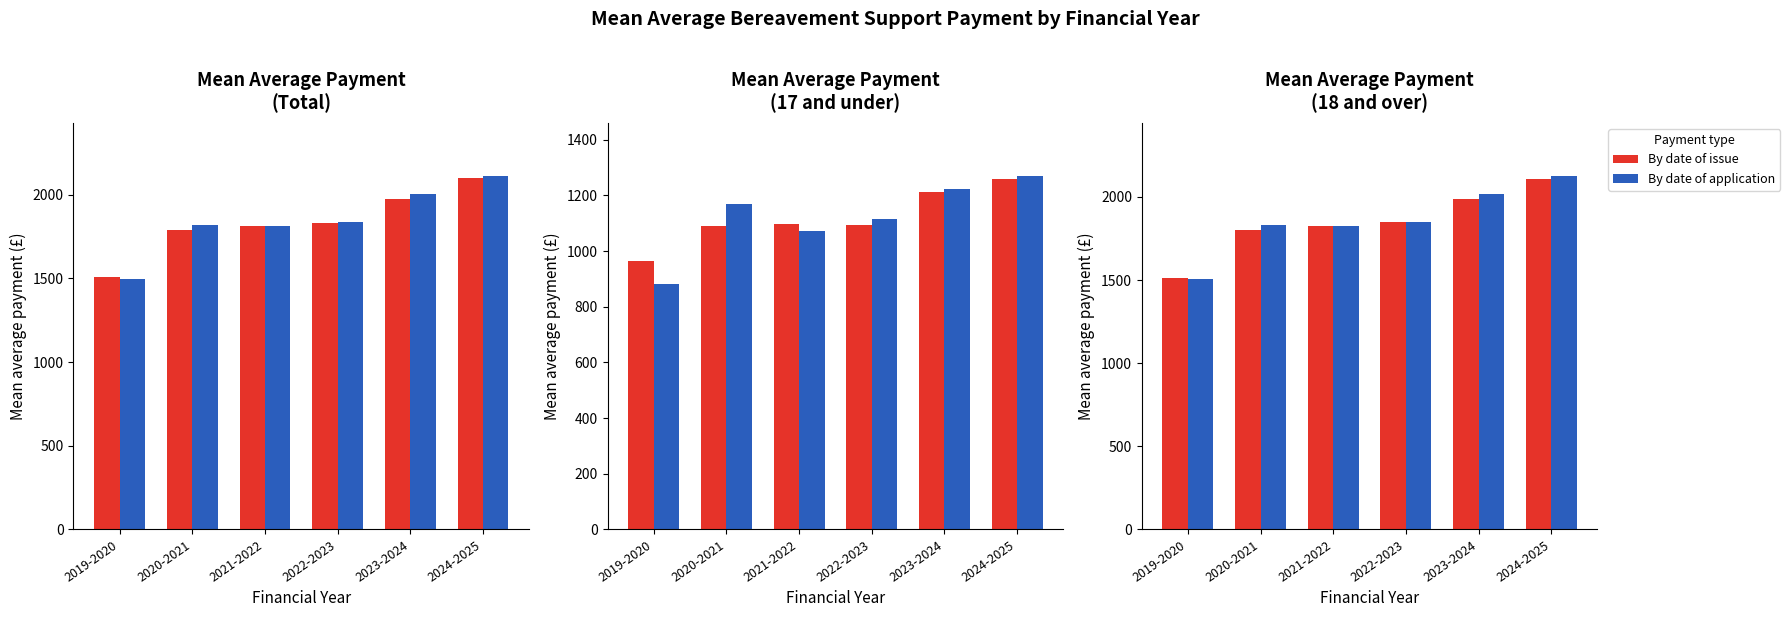

What position from the left is 2020-2021?

2